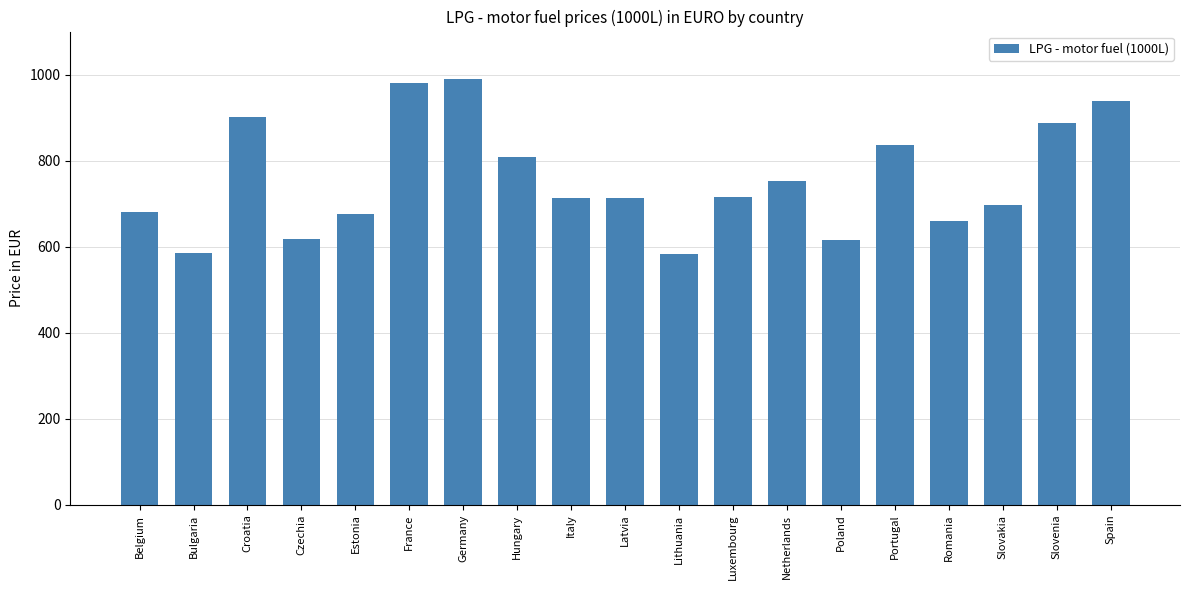

What is the sum of the values at Slovakia and Lithuania?

1278.8